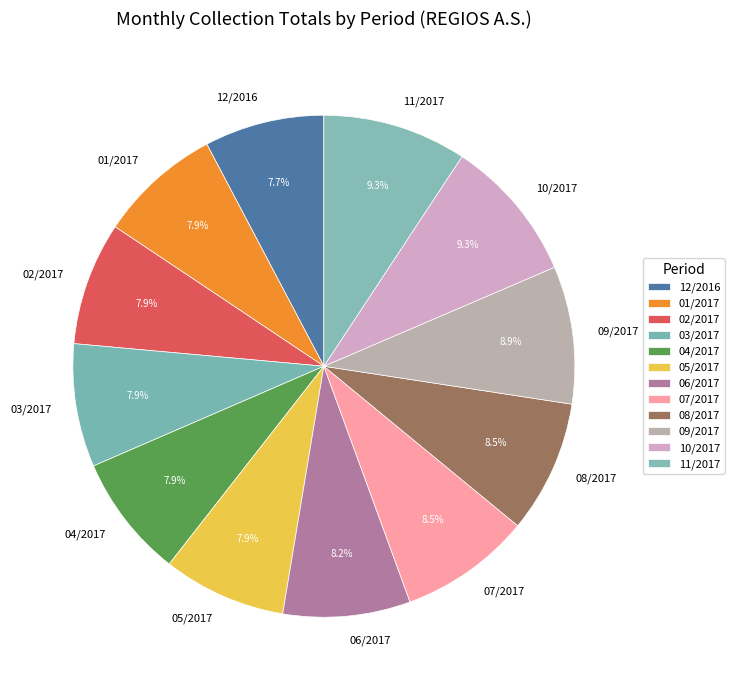

Between 09/2017 and 05/2017, which is larger?

09/2017